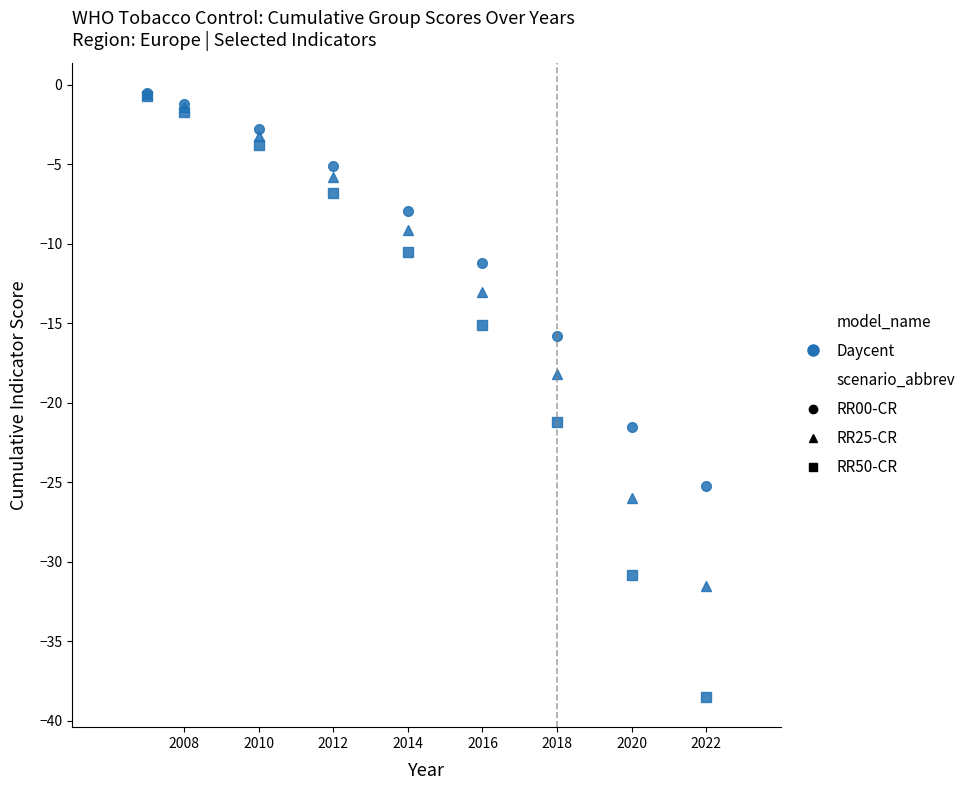

Which series has the largest total across all categories?

RR00-CR